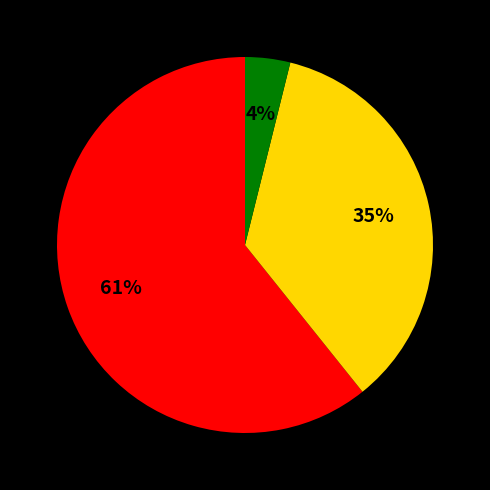

To the nearest percent, what is the difference between the largest and smallest slice percentages?

57%